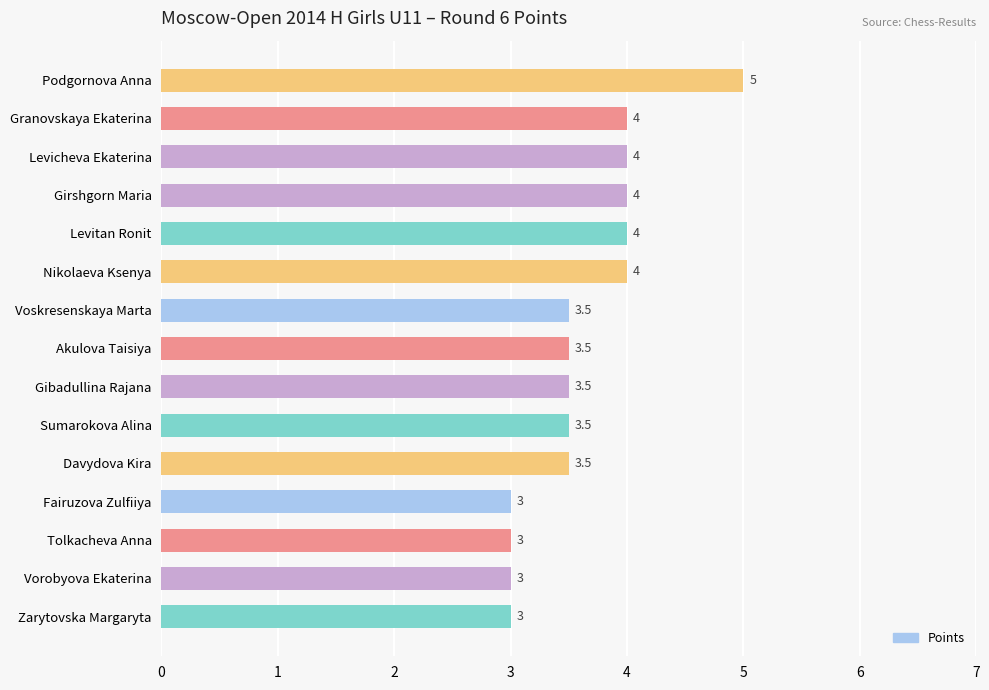

True or false: the data shows 6.0 at Sumarokova Alina.

False